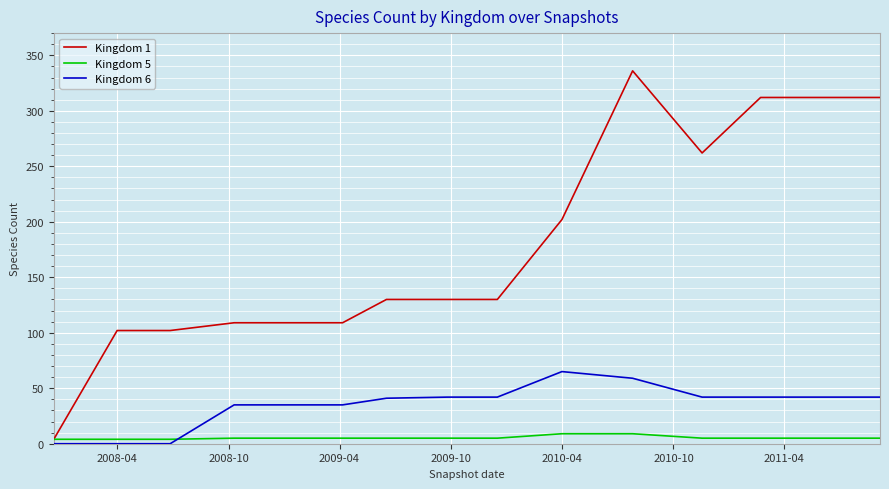

List the series in order of their overall mean, lowest first.

Kingdom 5, Kingdom 6, Kingdom 1